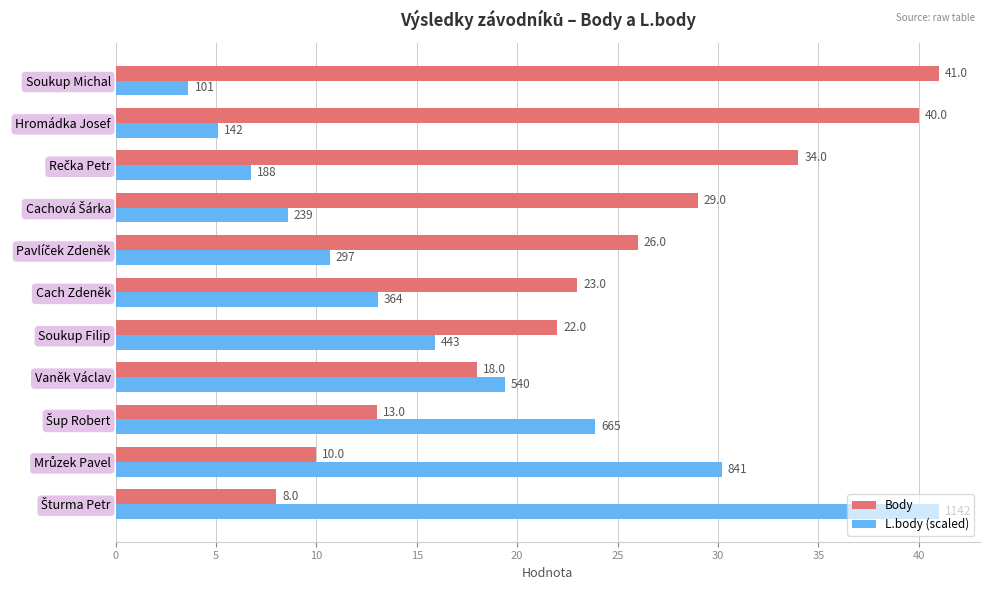

What is the approximate value of L.body (scaled) at Soukup Filip?

15.9